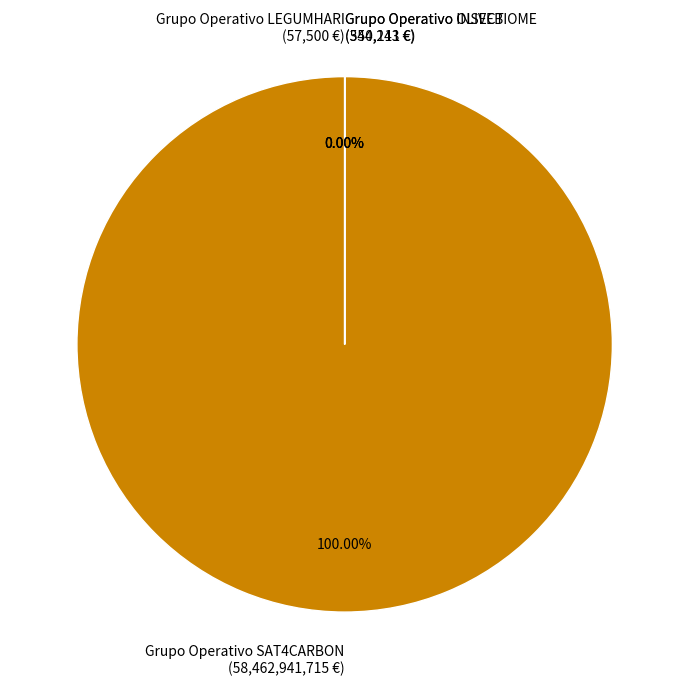

What percentage is the Grupo Operativo SAT4CARBON slice, to the nearest percent?

100%